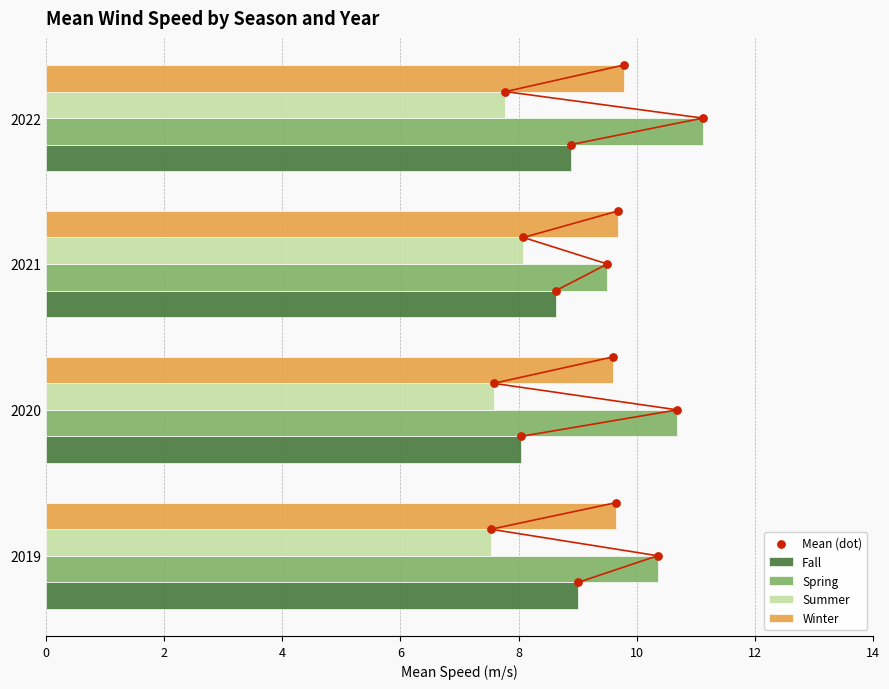

What are all the series names shown in the legend?

Fall, Spring, Summer, Winter